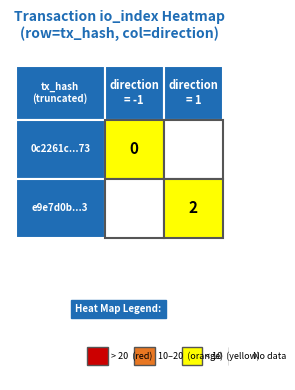

Reading left to right, extract all data points from this chart.

0c2261c715240c7739d3ef6c541e479d63ade73: direction=-1	io_index=0
e9e7d0b154ed3a2550521ef8cf65f7801df9de3: direction=1	io_index=2